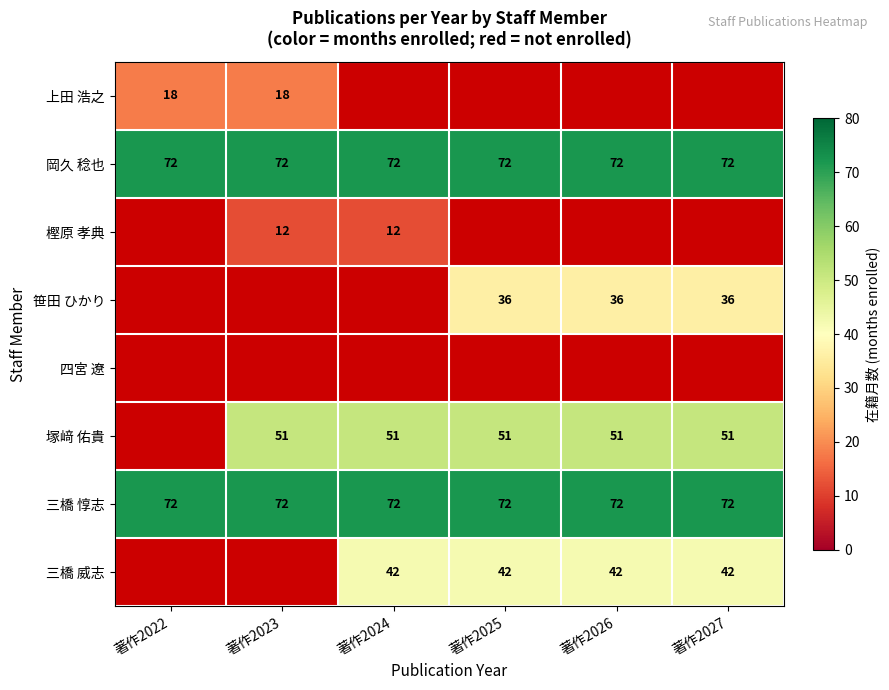

True or false: 塚﨑 佑貴 has a value of 51 at 著作2023.

True